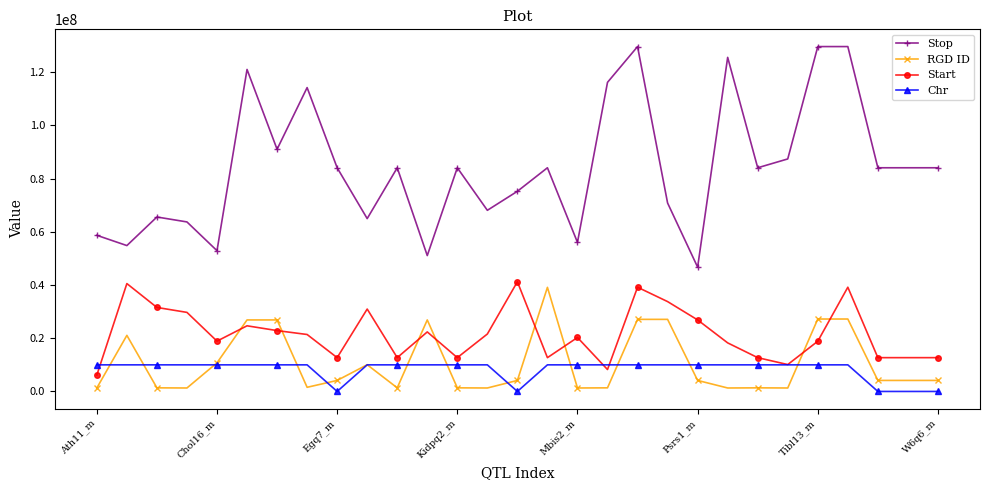

Which series has the largest total across all categories?

Stop